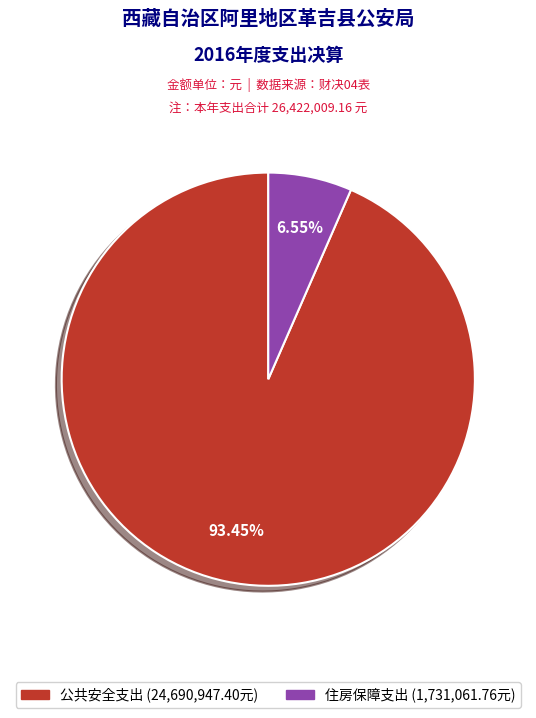

Which category accounts for the majority?

公共安全支出